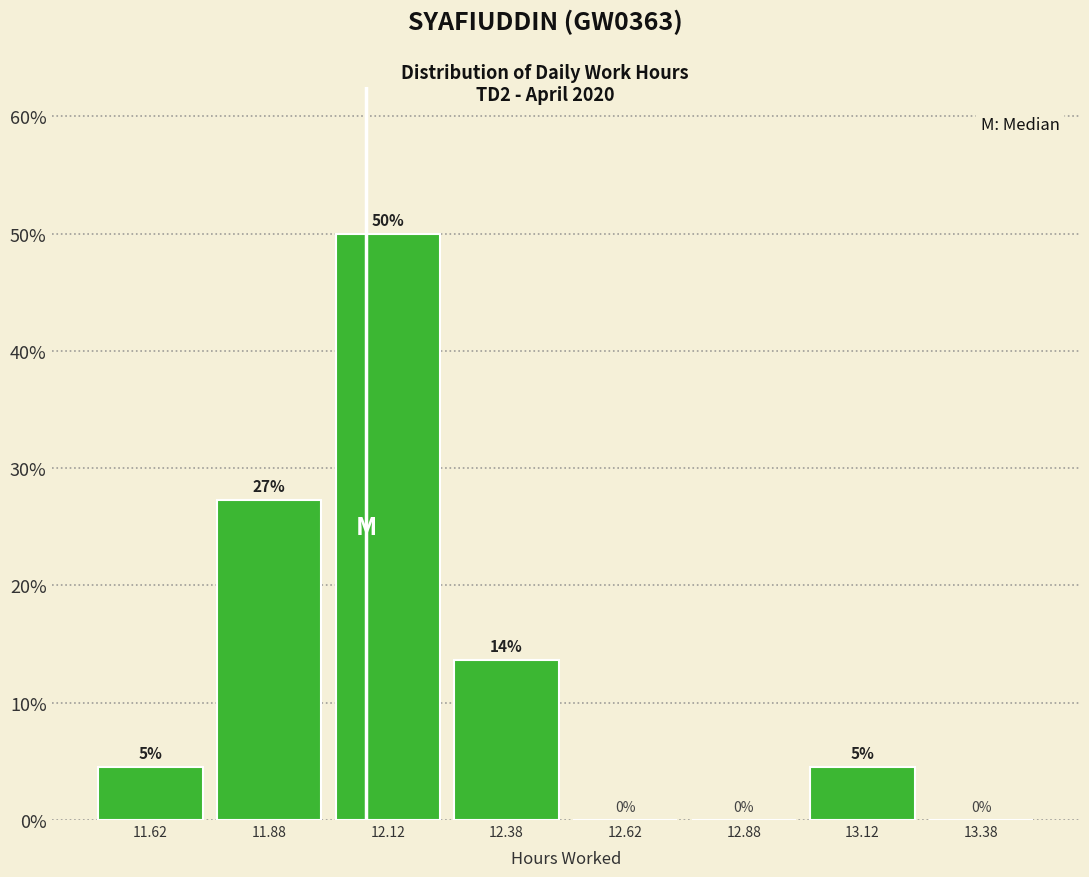

Which range on the x-axis has the tallest bar?

12.00 to 12.25